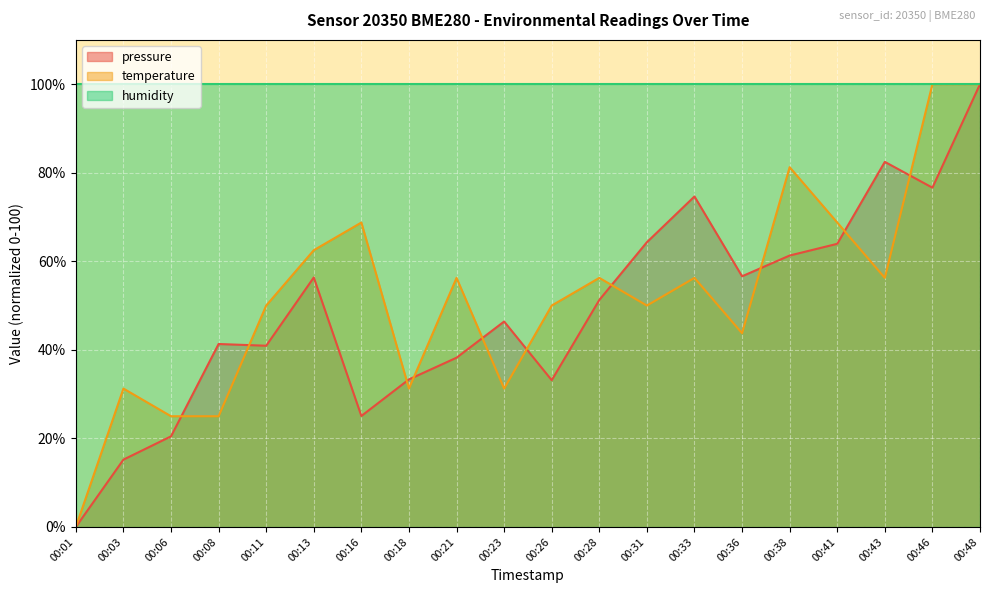

List the labels in order of pressure value, smallest first.

00:01, 00:03, 00:06, 00:16, 00:26, 00:18, 00:21, 00:11, 00:08, 00:23, 00:28, 00:13, 00:36, 00:38, 00:41, 00:31, 00:33, 00:46, 00:43, 00:48